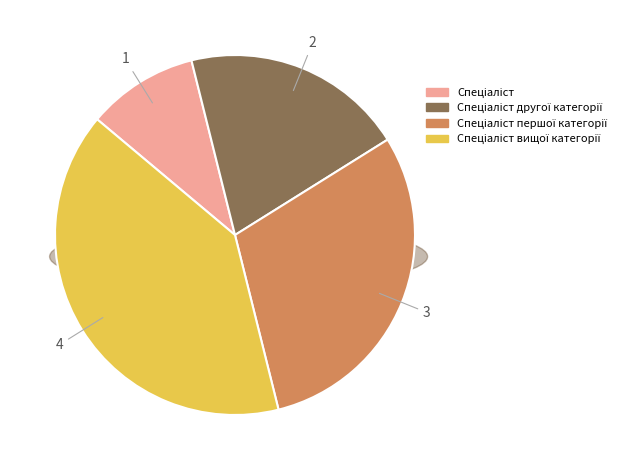

Is there any slice that represents more than half of the pie?

No